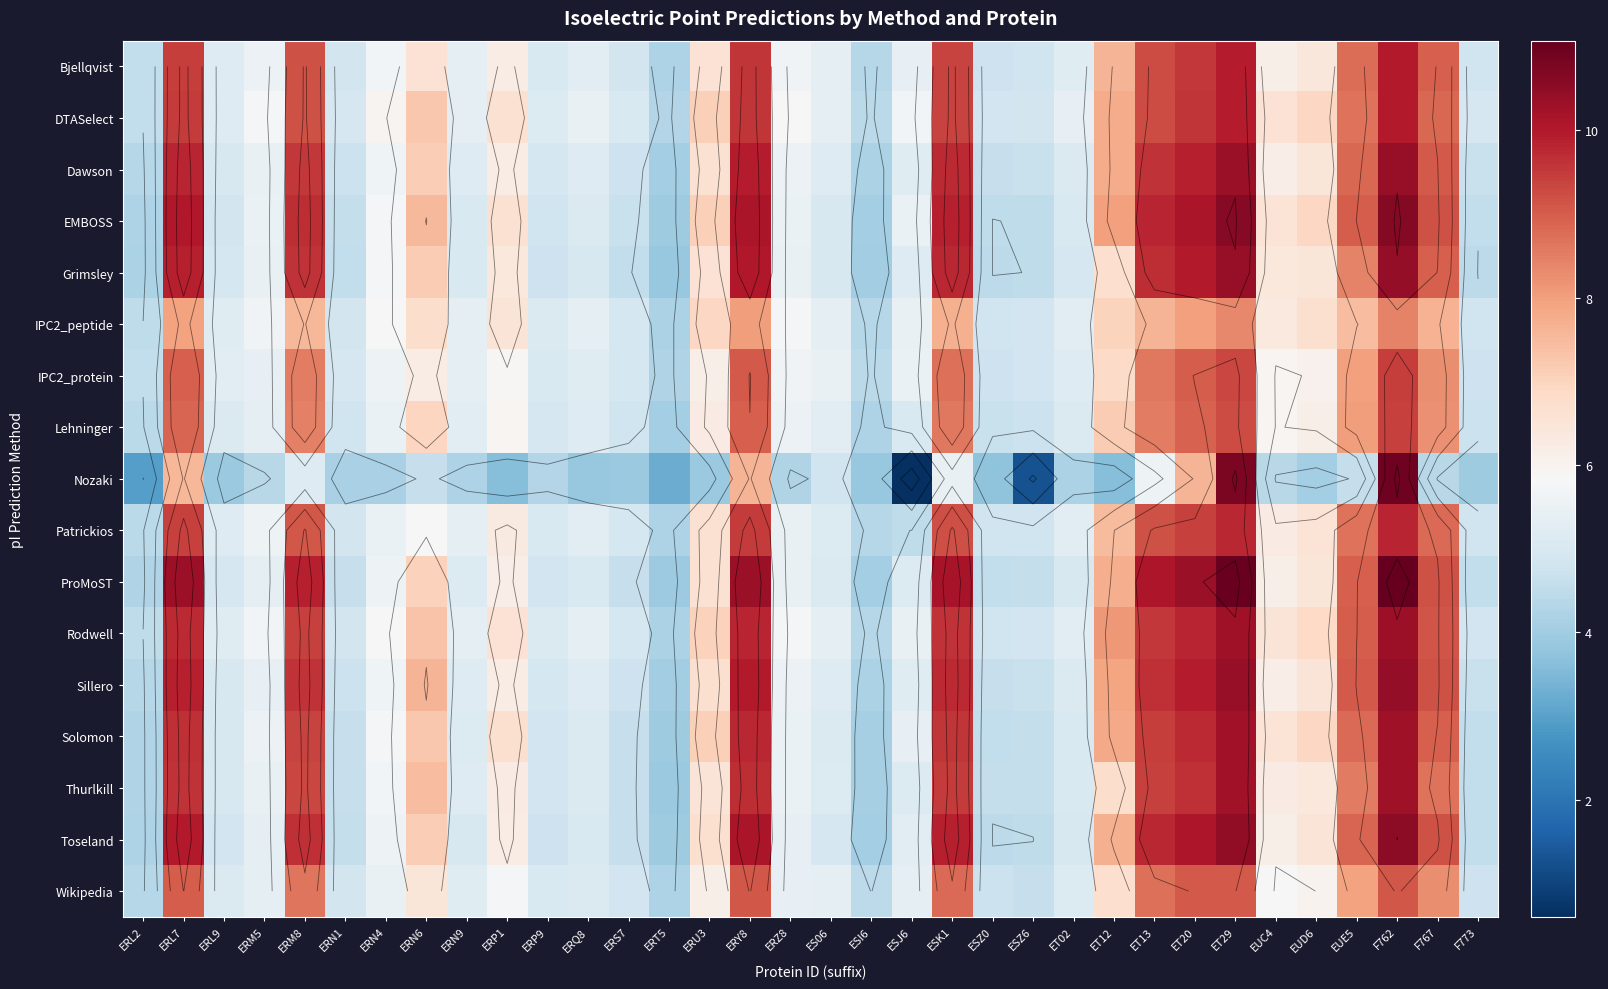

What is the sum of the Lehninger values at F767 and ERN1?

13.0